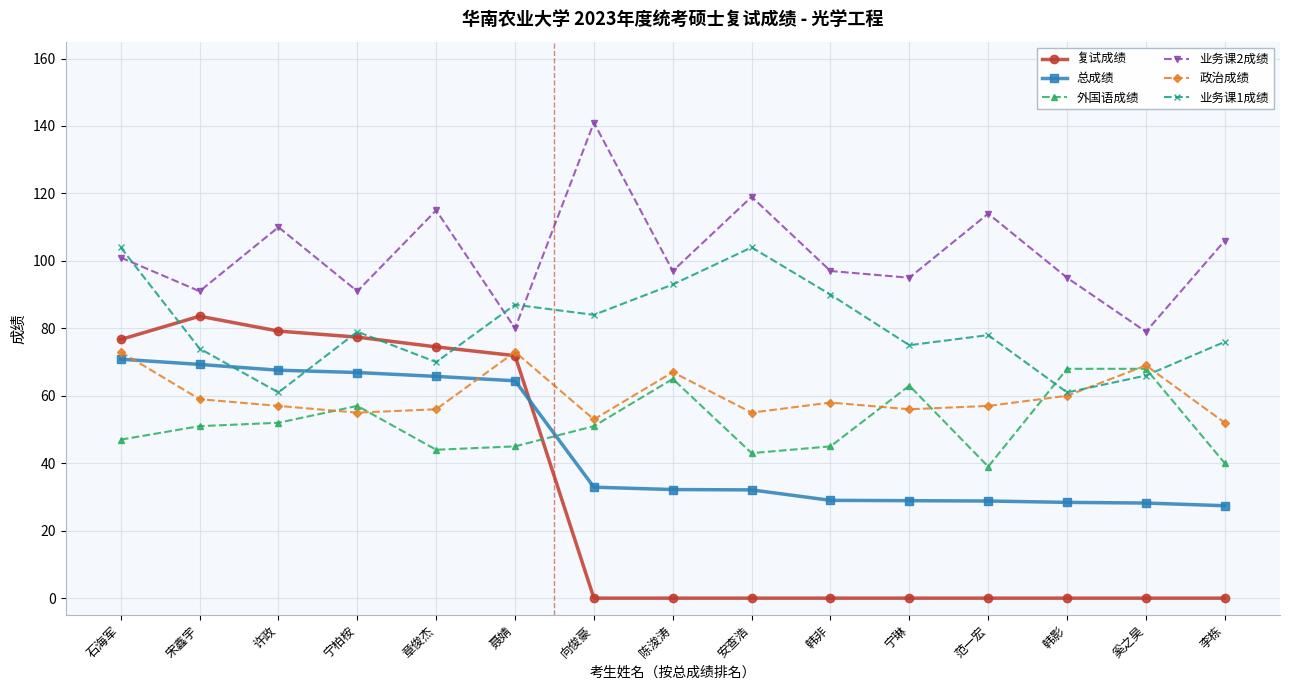

What is the difference between the highest and lowest values at 韩影?

95.0